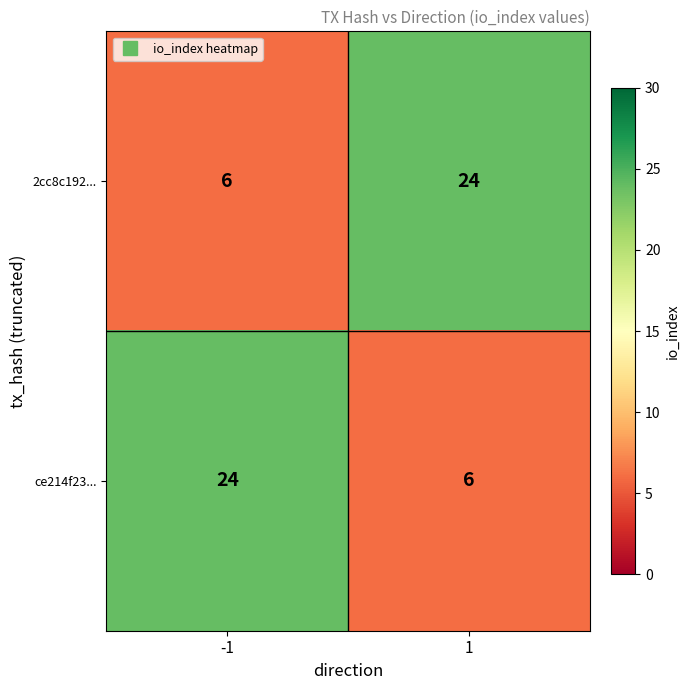

Rank the series at -1 from highest to lowest value.

ce214f23..., 2cc8c192...